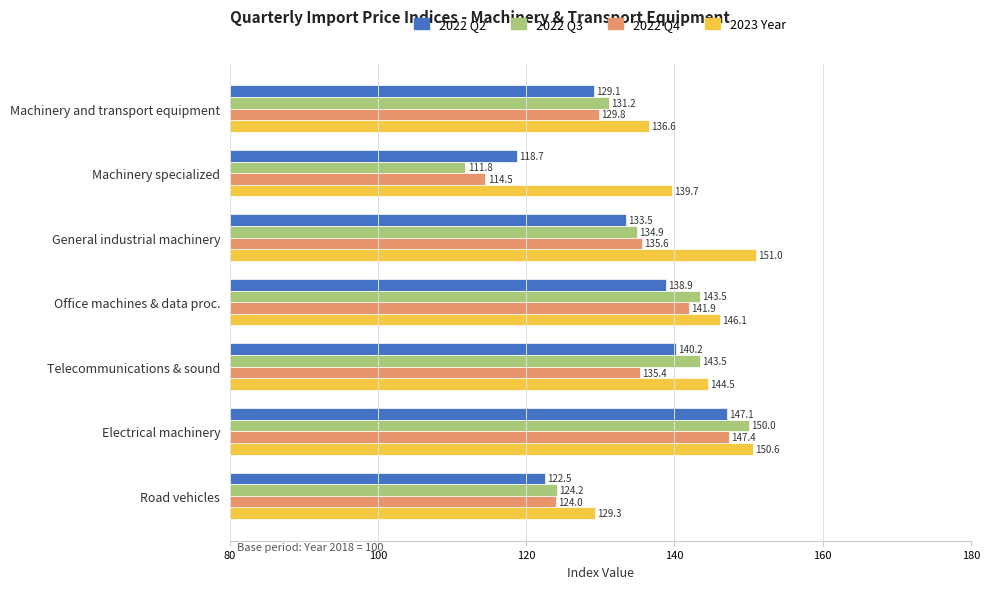

Between Machinery and transport equipment and General industrial machinery, which series saw the biggest shift?

2023 Year